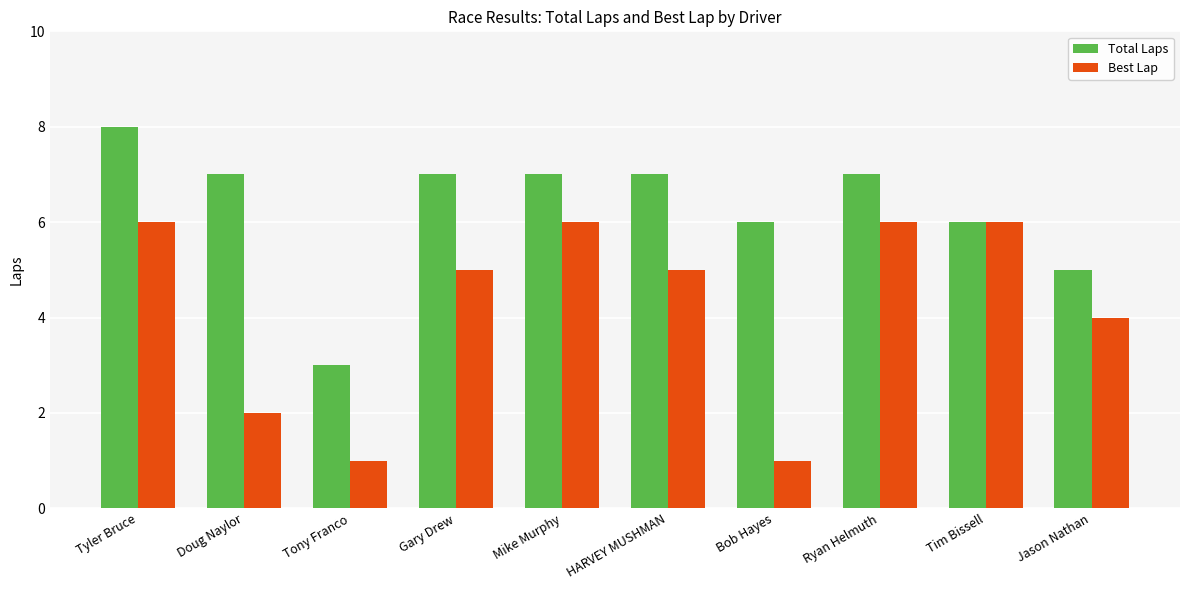

What is the minimum value shown in the chart?

1